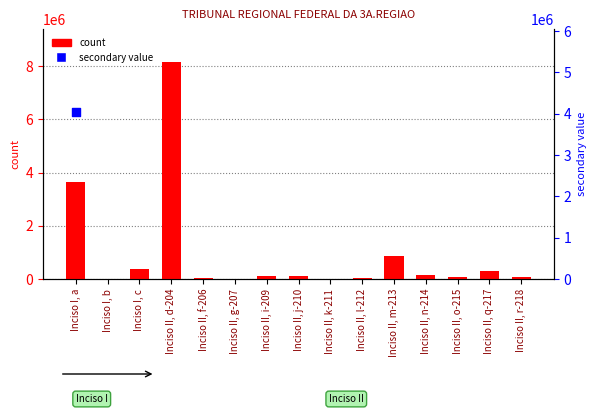

Which has a higher value, Inciso II, n-214 or Inciso II, q-217?

Inciso II, q-217